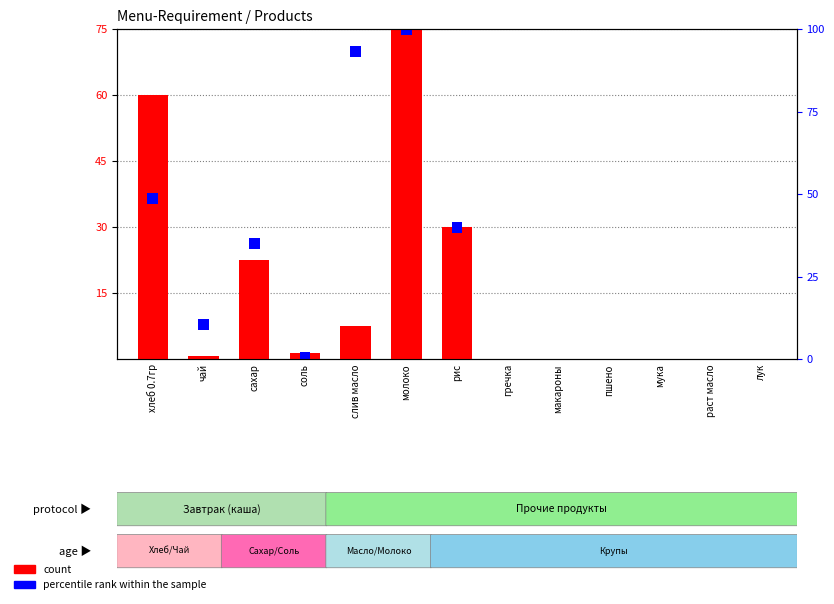

Is it true that the value at чай is 1.2?

False